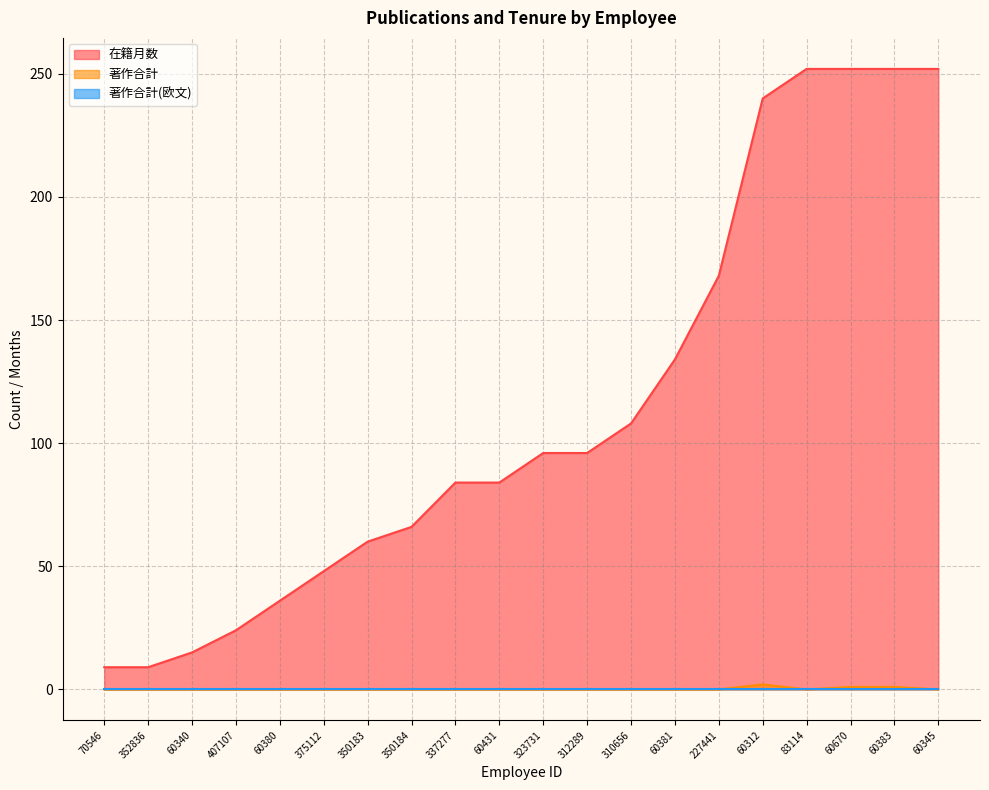

True or false: 在籍月数 and 著作合計(欧文) intersect in this chart.

False